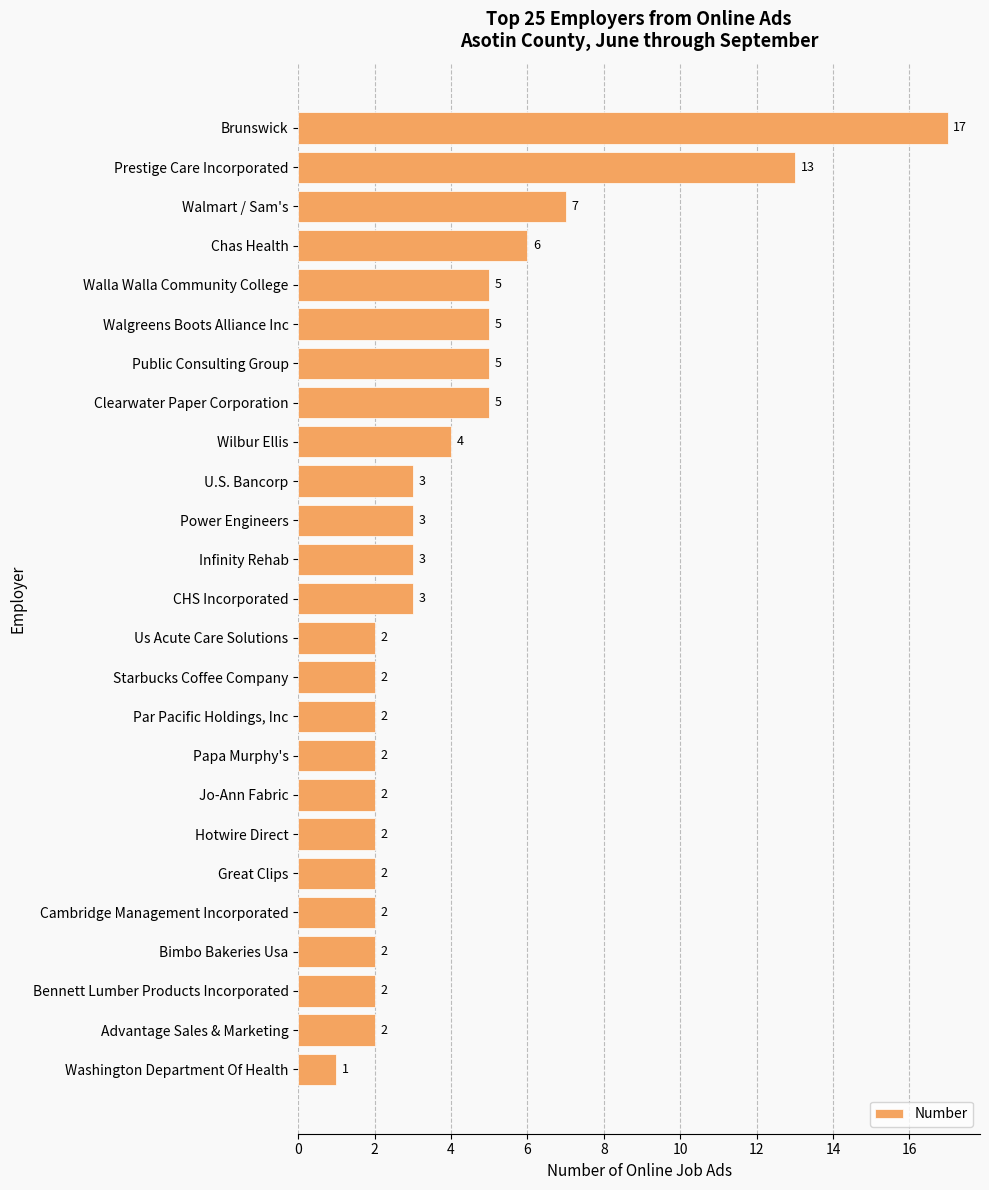

Between Washington Department Of Health and Brunswick, which is larger?

Brunswick